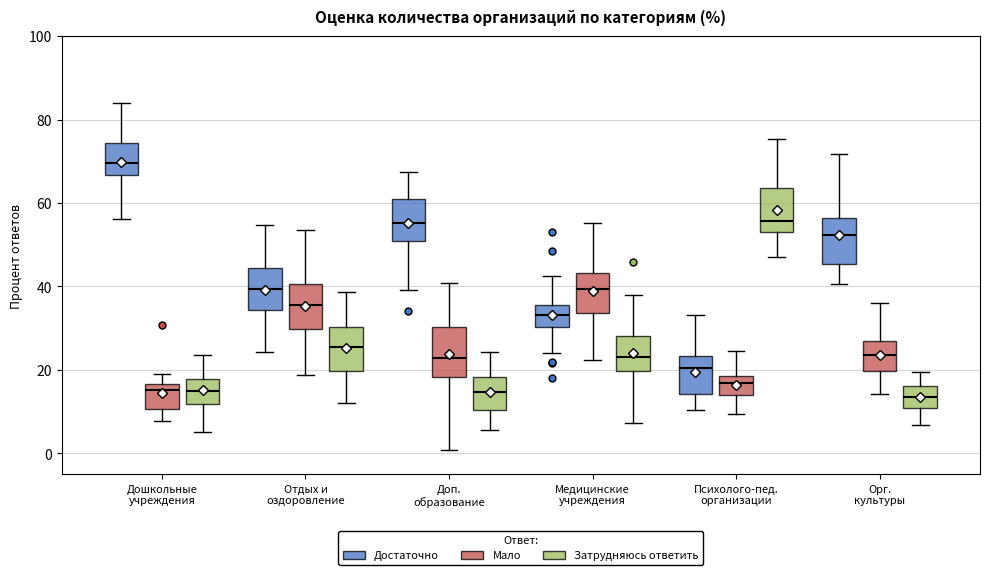

Reading left to right, read every box against the y-axis: the position of its median line, the range the box covers, and the ends of its whiskers. The values are not printed on the chart, so give them approximately, as read against the axis.

Дошкольные учреждения (Достаточно): median 70, box 66 to 74, whiskers 56 to 84
Дошкольные учреждения (Мало): median 16 (just below the box's upper edge), box 10 to 16, whiskers 8 to 18
Дошкольные учреждения (Затрудняюсь ответить): median 16, box 12 to 18, whiskers 6 to 24
Отдых и оздоровление (Достаточно): median 40, box 34 to 44, whiskers 24 to 54
Отдых и оздоровление (Мало): median 36, box 30 to 40, whiskers 18 to 54
Отдых и оздоровление (Затрудняюсь ответить): median 26, box 20 to 30, whiskers 12 to 38
Доп. образование (Достаточно): median 56, box 50 to 60, whiskers 40 to 68
Доп. образование (Мало): median 22, box 18 to 30, whiskers 0 to 40
Доп. образование (Затрудняюсь ответить): median 14, box 10 to 18, whiskers 6 to 24
Медицинские учреждения (Достаточно): median 34, box 30 to 36, whiskers 24 to 42
Медицинские учреждения (Мало): median 40, box 34 to 44, whiskers 22 to 56
Медицинские учреждения (Затрудняюсь ответить): median 24, box 20 to 28, whiskers 8 to 38
Психолого-пед. организации (Достаточно): median 20, box 14 to 24, whiskers 10 to 34
Психолого-пед. организации (Мало): median 16, box 14 to 18, whiskers 10 to 24
Психолого-пед. организации (Затрудняюсь ответить): median 56, box 54 to 64, whiskers 48 to 76
Орг. культуры (Достаточно): median 52, box 46 to 56, whiskers 40 to 72
Орг. культуры (Мало): median 24, box 20 to 26, whiskers 14 to 36
Орг. культуры (Затрудняюсь ответить): median 14, box 10 to 16, whiskers 6 to 20